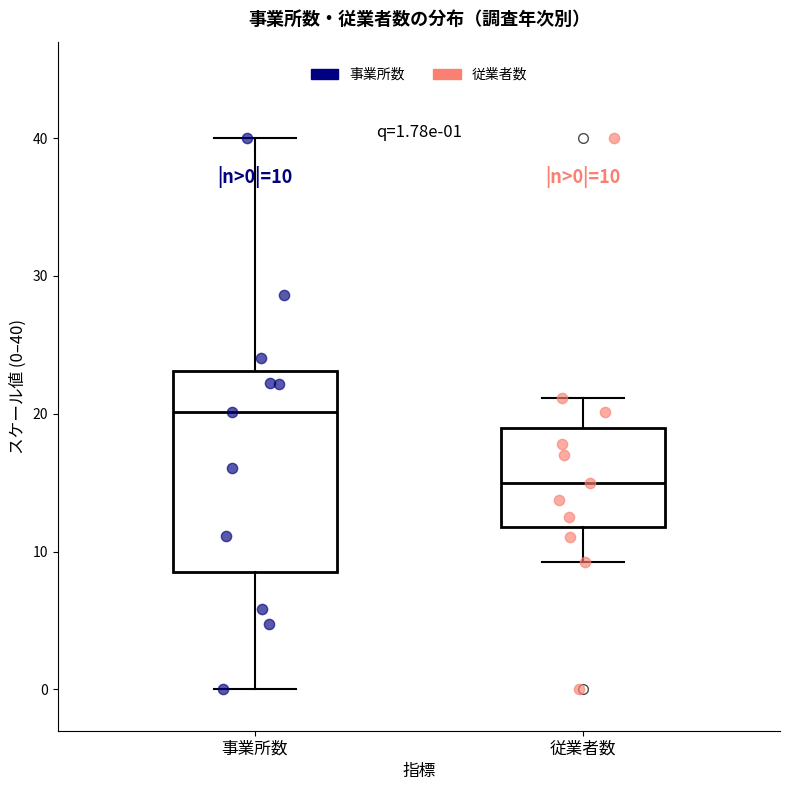

Which box has the highest median line?

事業所数